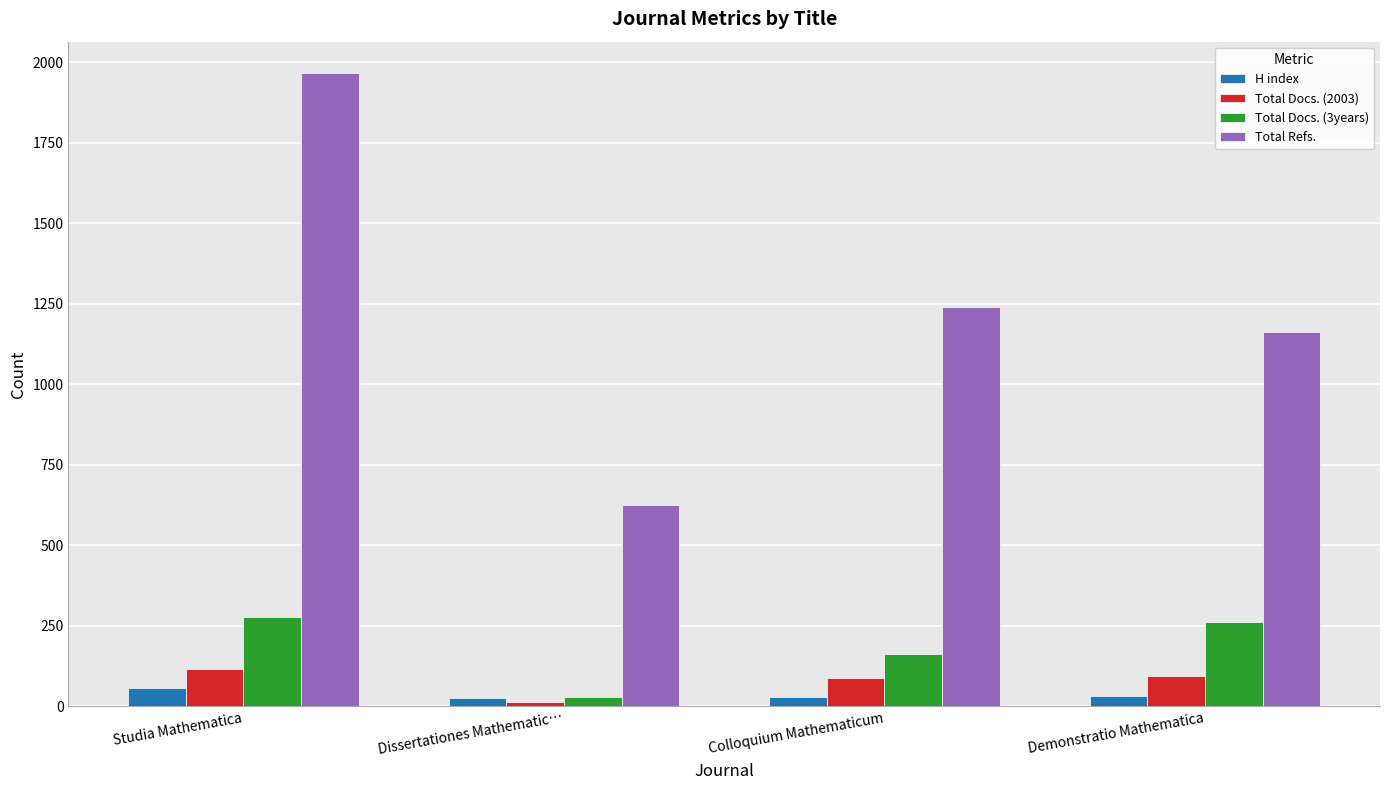

How many data points in Total Refs. are less than 1240?

2